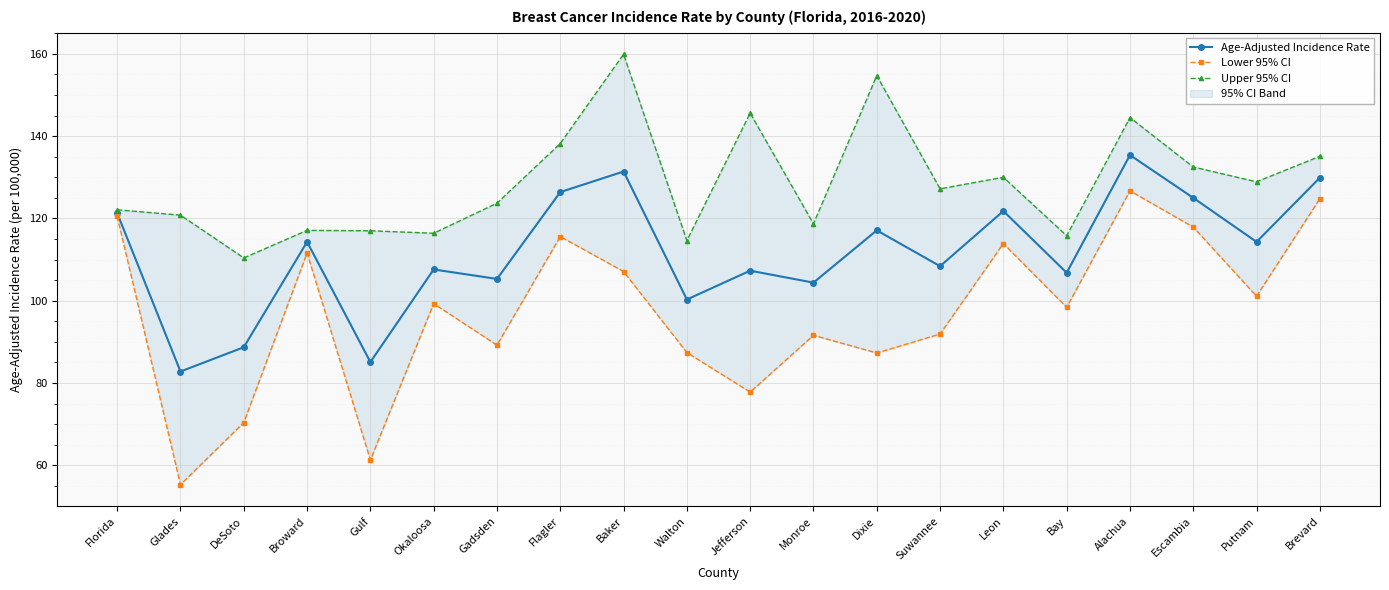

What is the total value across all series at Okaloosa?

323.3